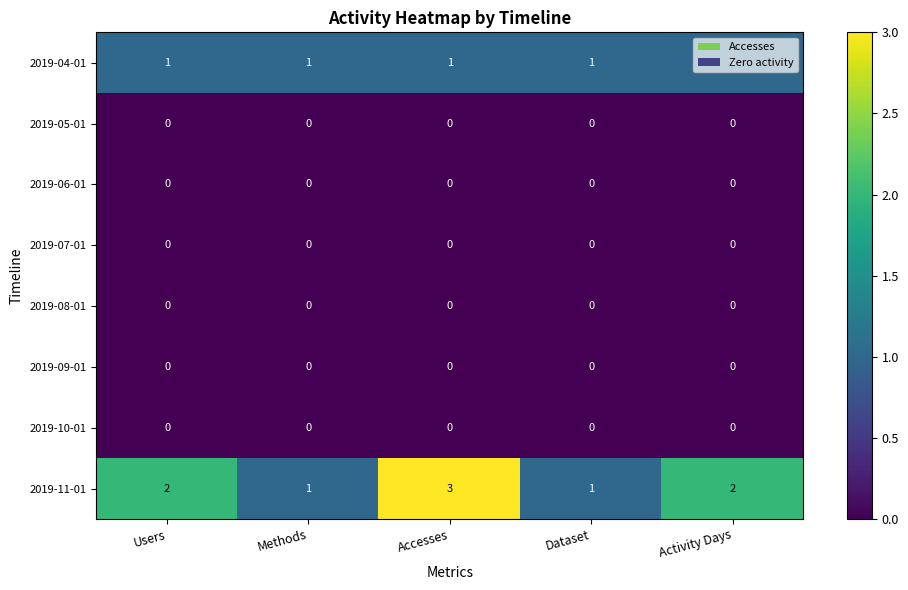

What is the sum of the 2019-11-01 values at Accesses and Dataset?

4